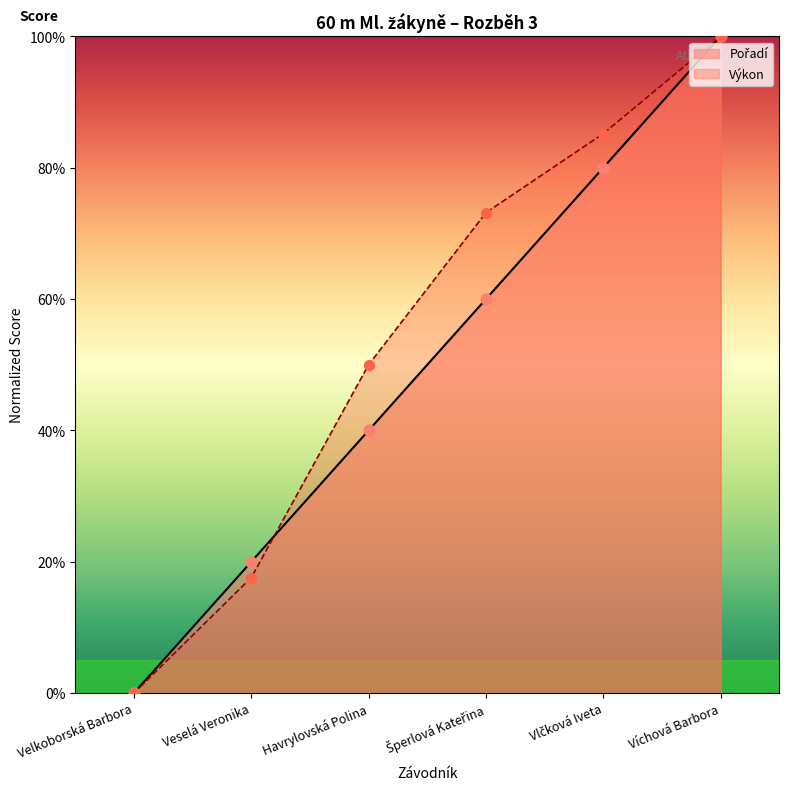

At which category is the sum across all series the highest?

Víchová Barbora